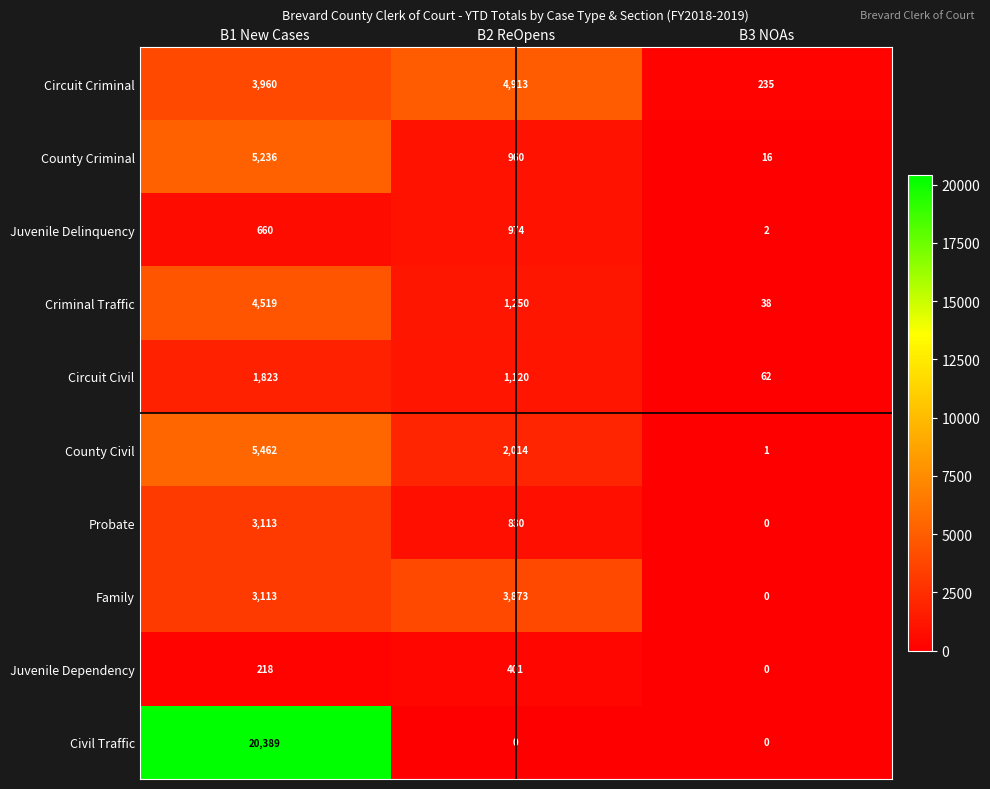

What is the greatest value displayed?

20389